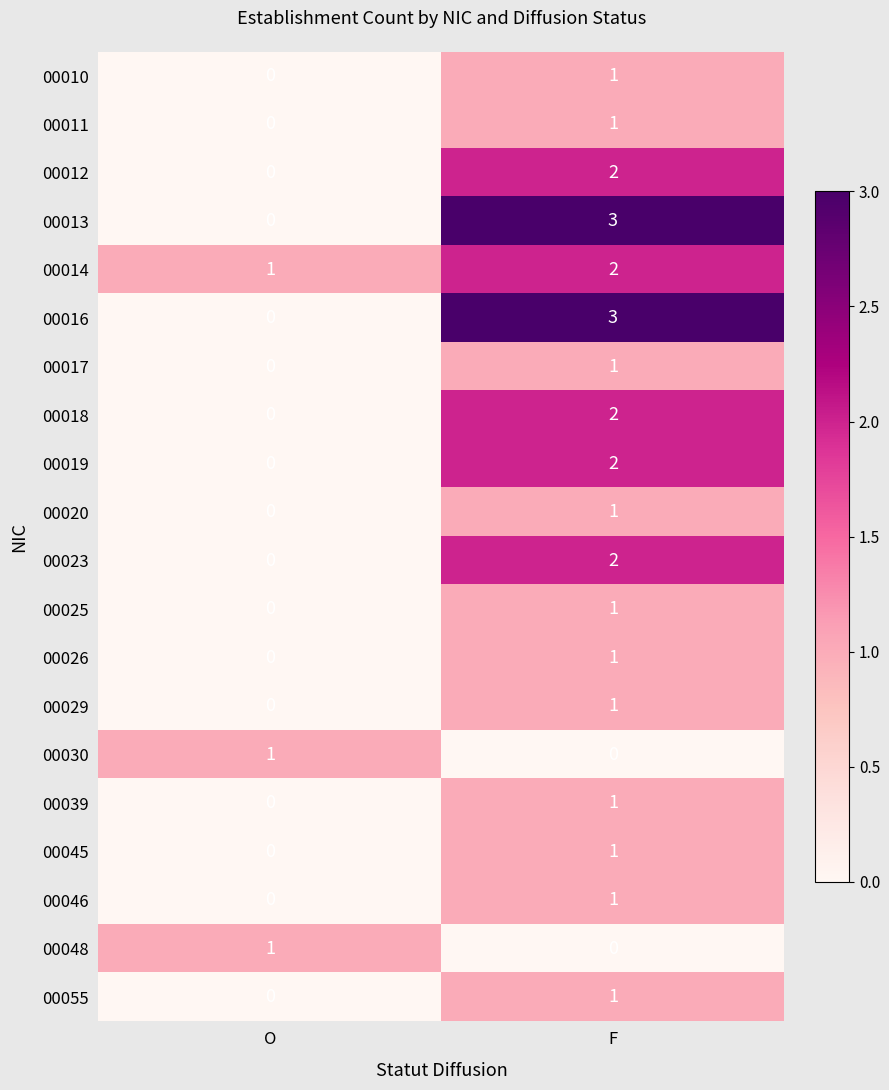

Rank the categories by 00016 value from lowest to highest.

O, F